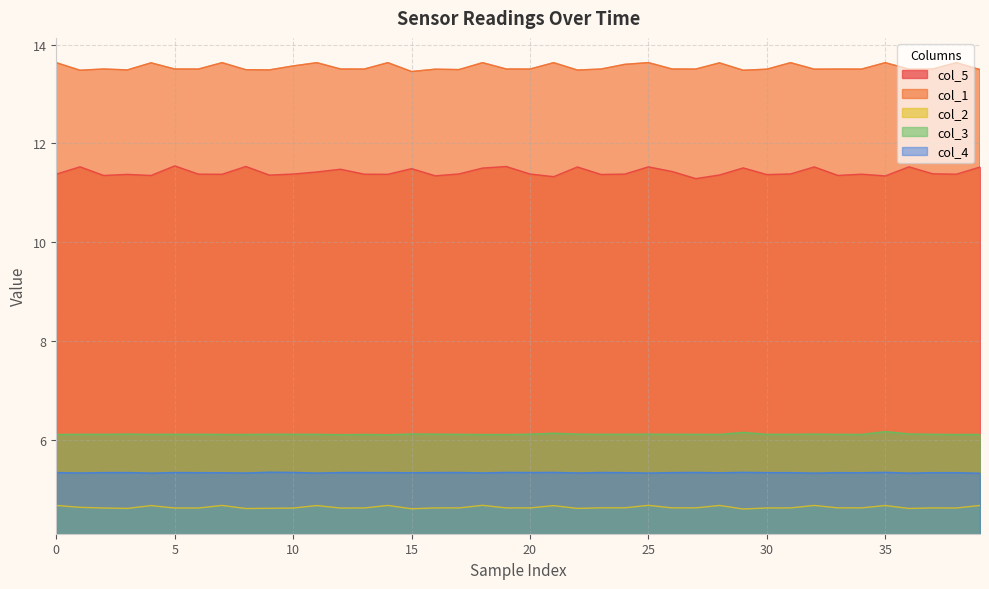

How many col_1 values are between 13 and 14?

40